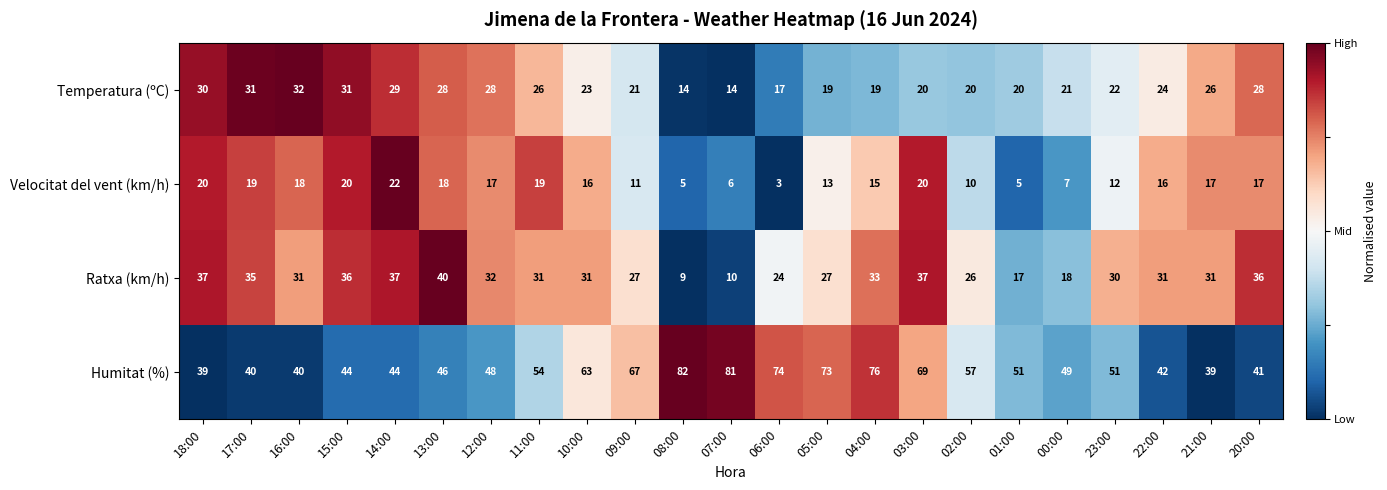

What is the sum of the Temperatura (ºC) values at 07:00 and 08:00?

28